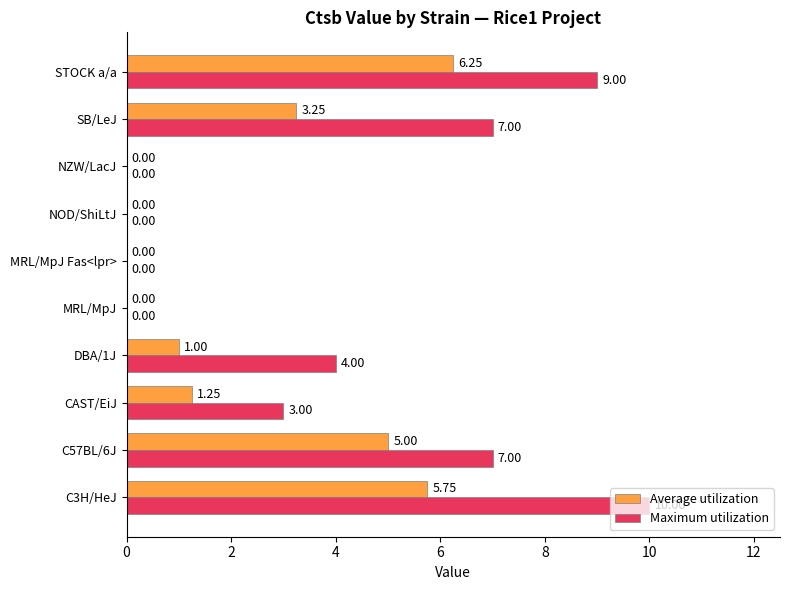

Count the number of categories in the chart.

10